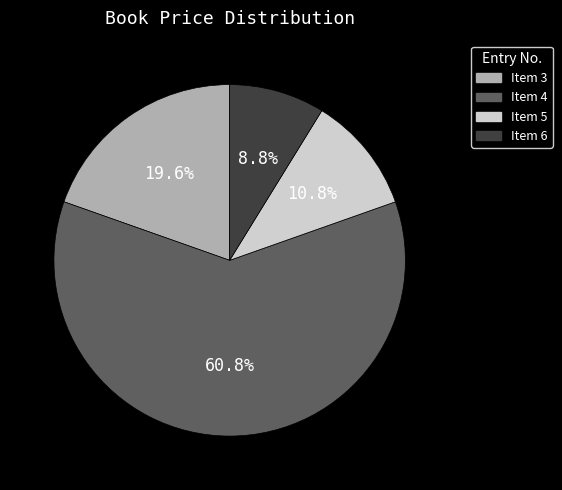

Does any single category account for the majority?

Yes